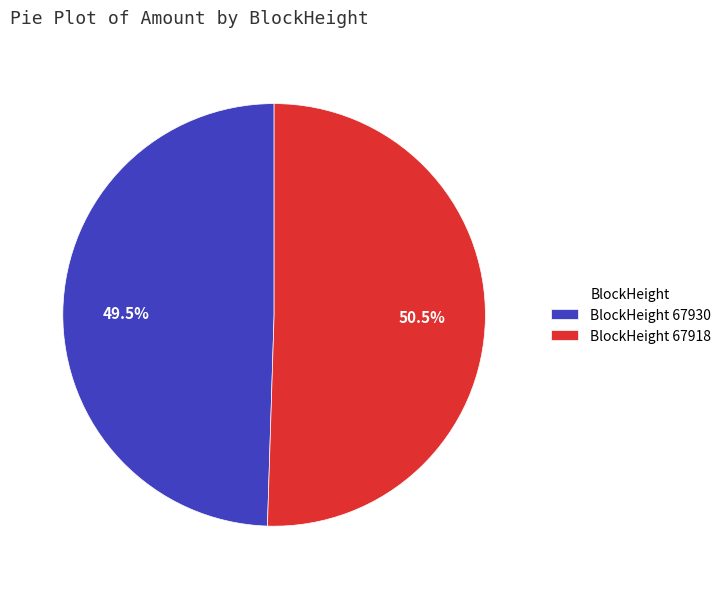

What is the ratio of the value at BlockHeight 67930 to the value at BlockHeight 67918?

1.0